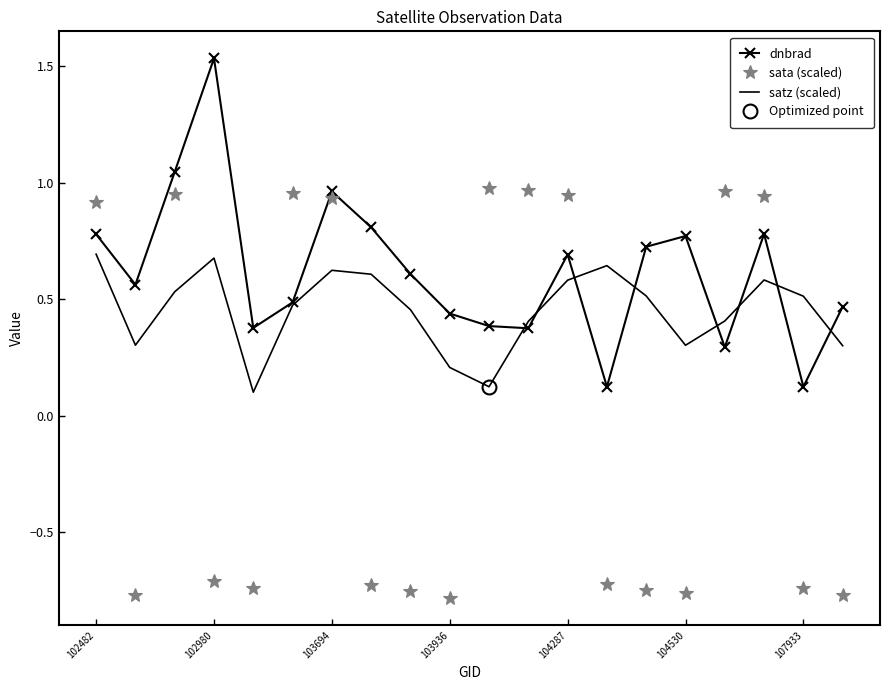

Which has a higher value, 11 or 13?

11